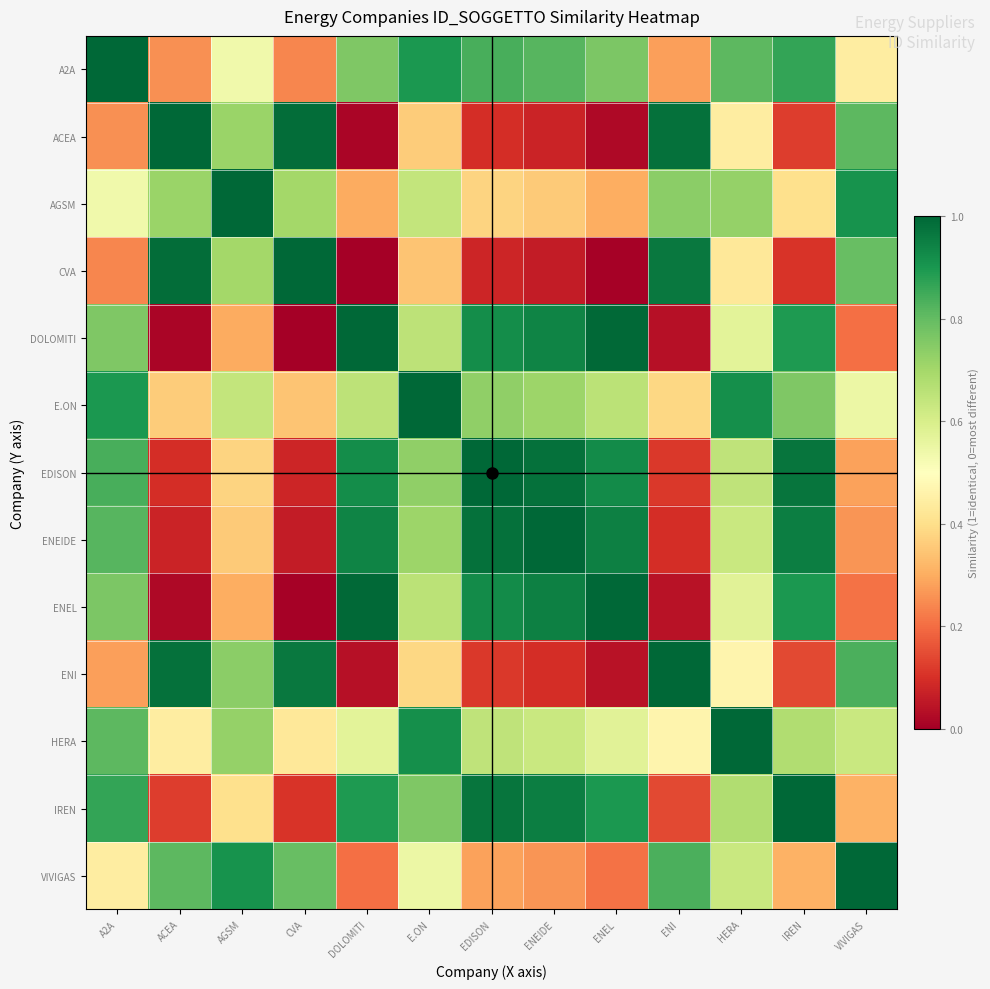

What is the total value across all series at CVA?

5.7